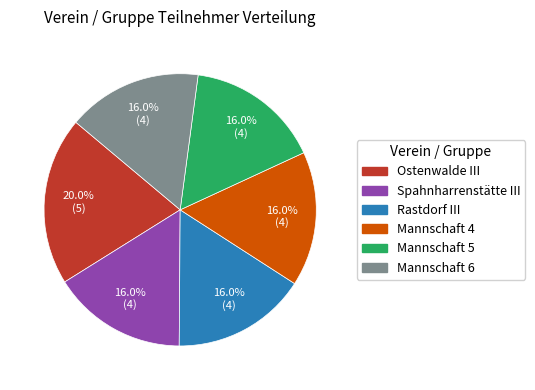

What portion of the pie excludes Ostenwalde III?

80.0%